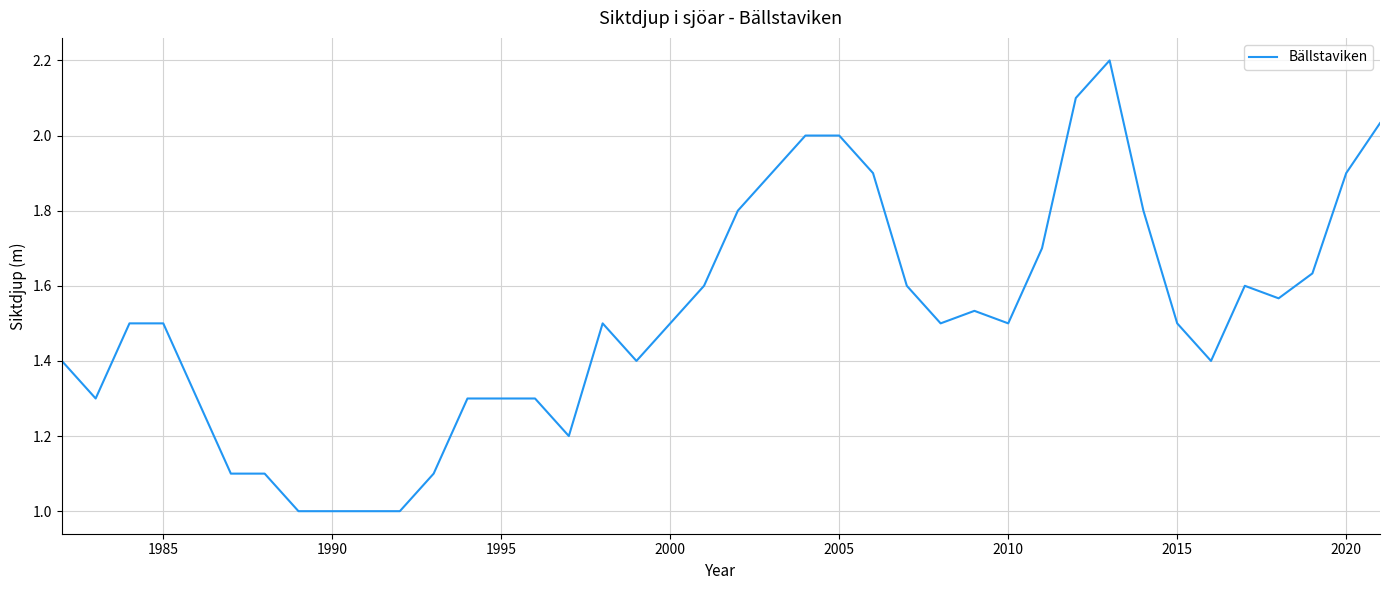

How many distinct data groups are displayed?

1